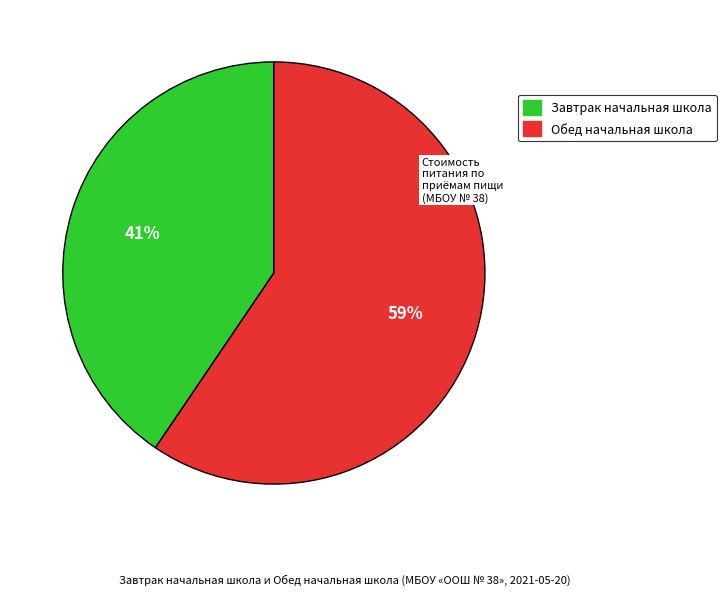

Between Завтрак начальная школа and Обед начальная школа, which is larger?

Обед начальная школа